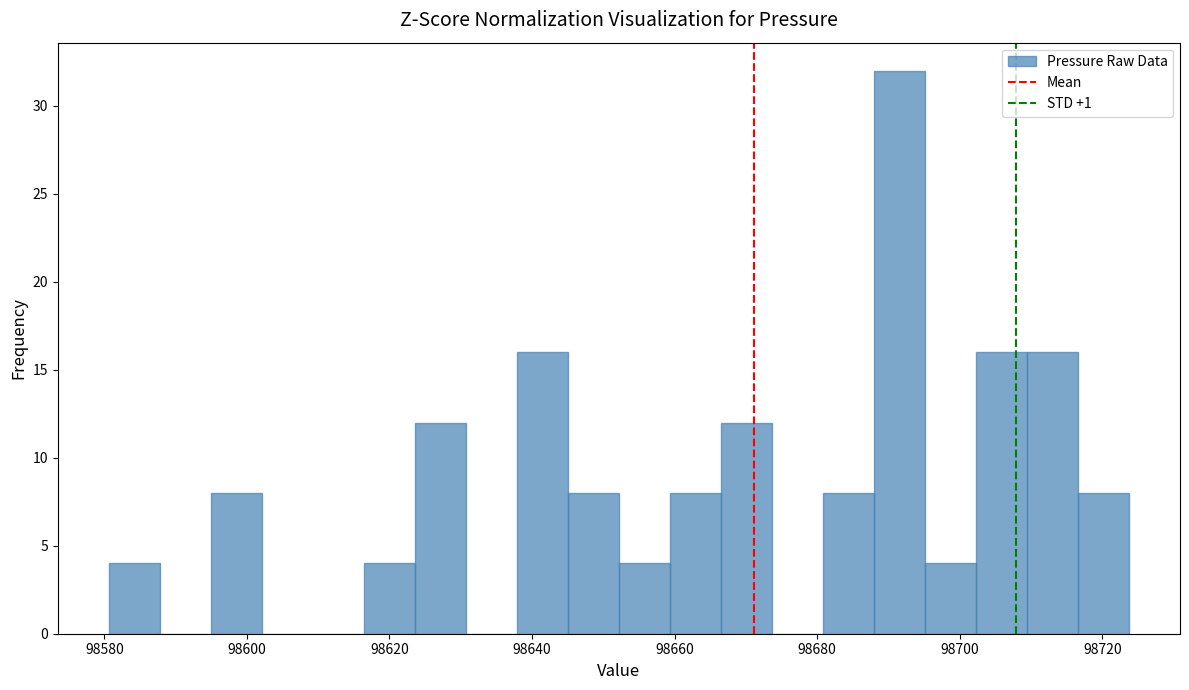

Around what value on the x-axis is the tallest bar? Give the approximate position of its centre, as read against the axis.

98692